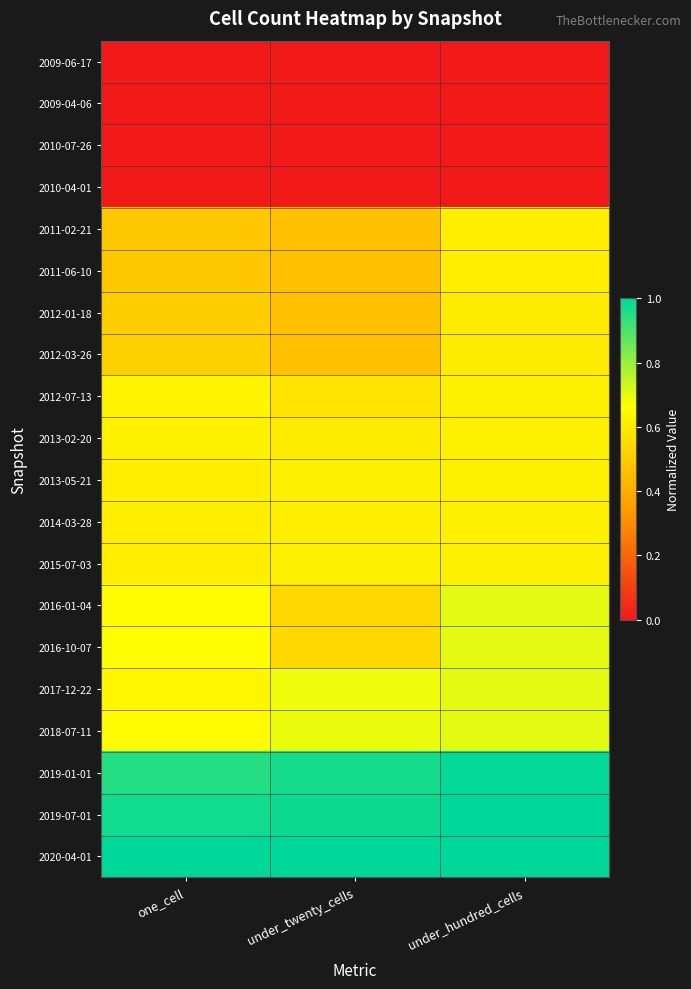

How many distinct data groups are displayed?

20